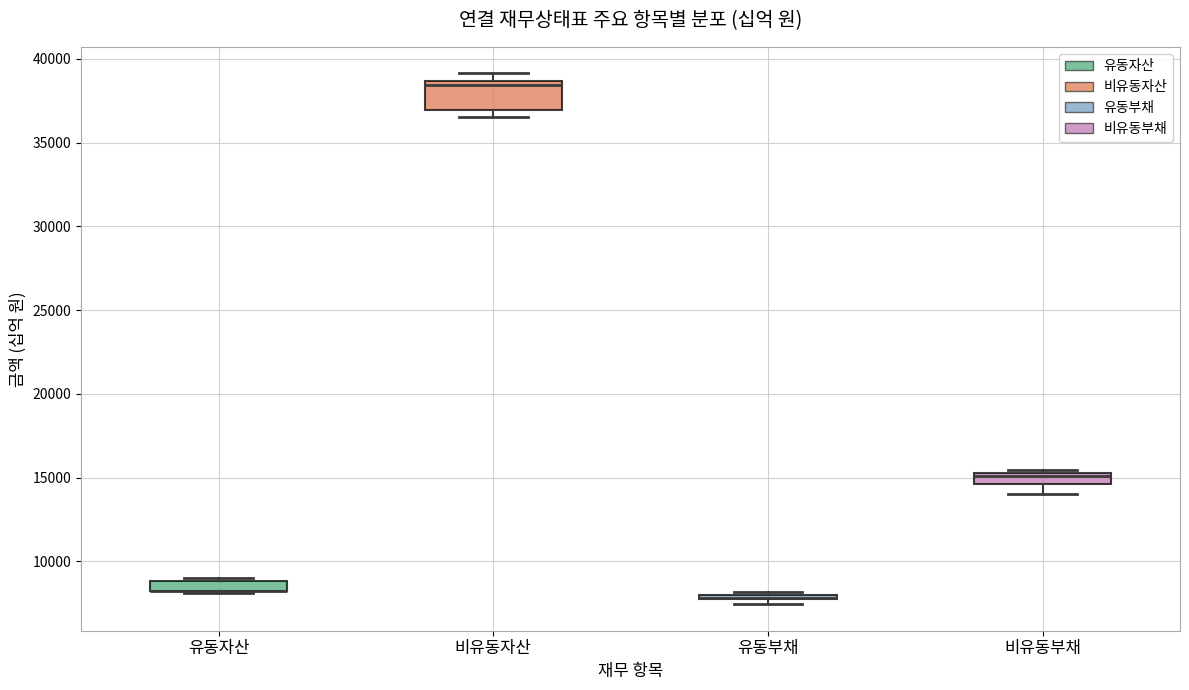

Comparing the boxes themselves (not the whiskers), which one is the tallest?

비유동자산